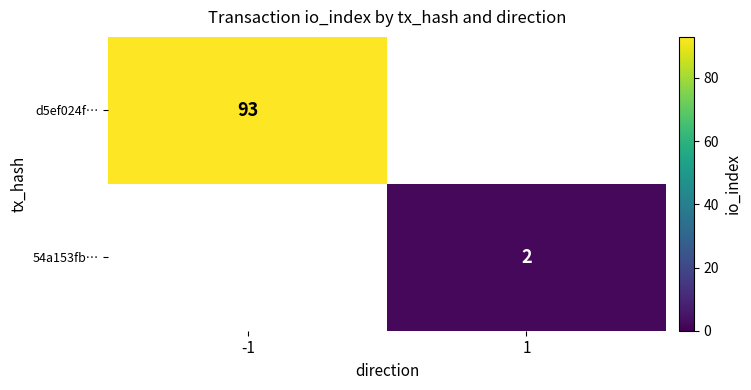

Is it true that 54a153fb… equals 3 at 1?

False